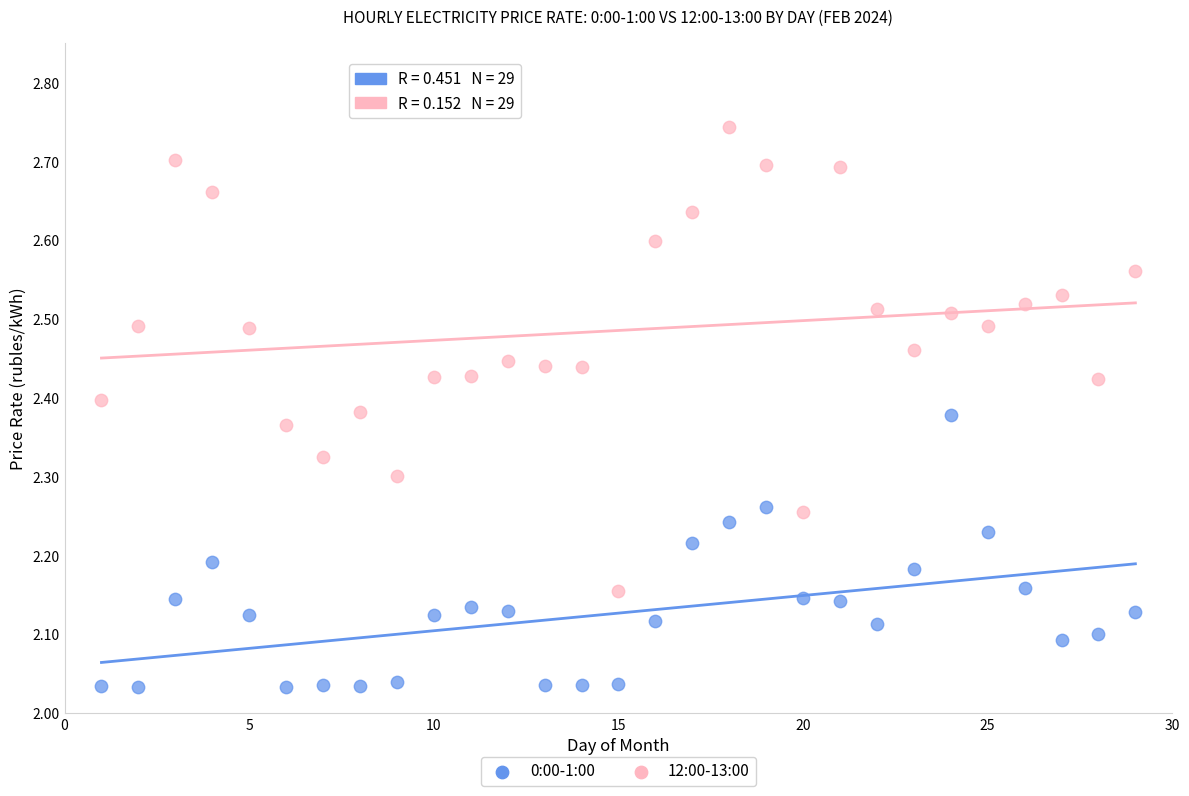

Which series contains the lowest Y value?

0:00-1:00